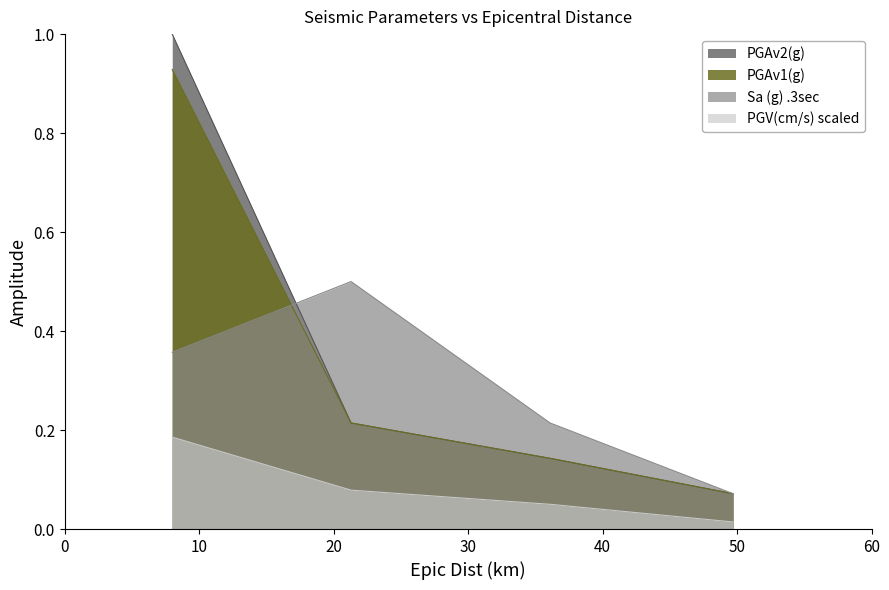

Does the chart have visible grid lines?

No